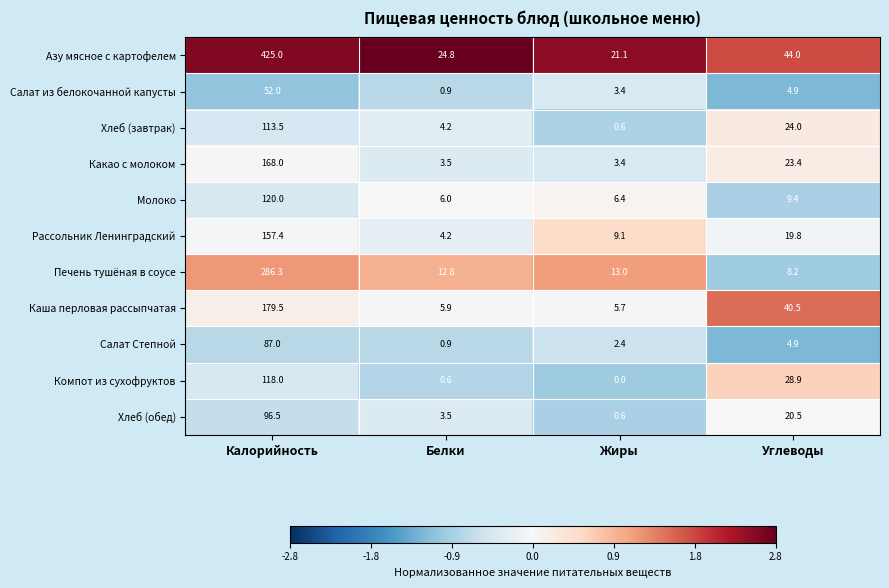

Which series changed the most between Белки and Углеводы?

Каша перловая рассыпчатая